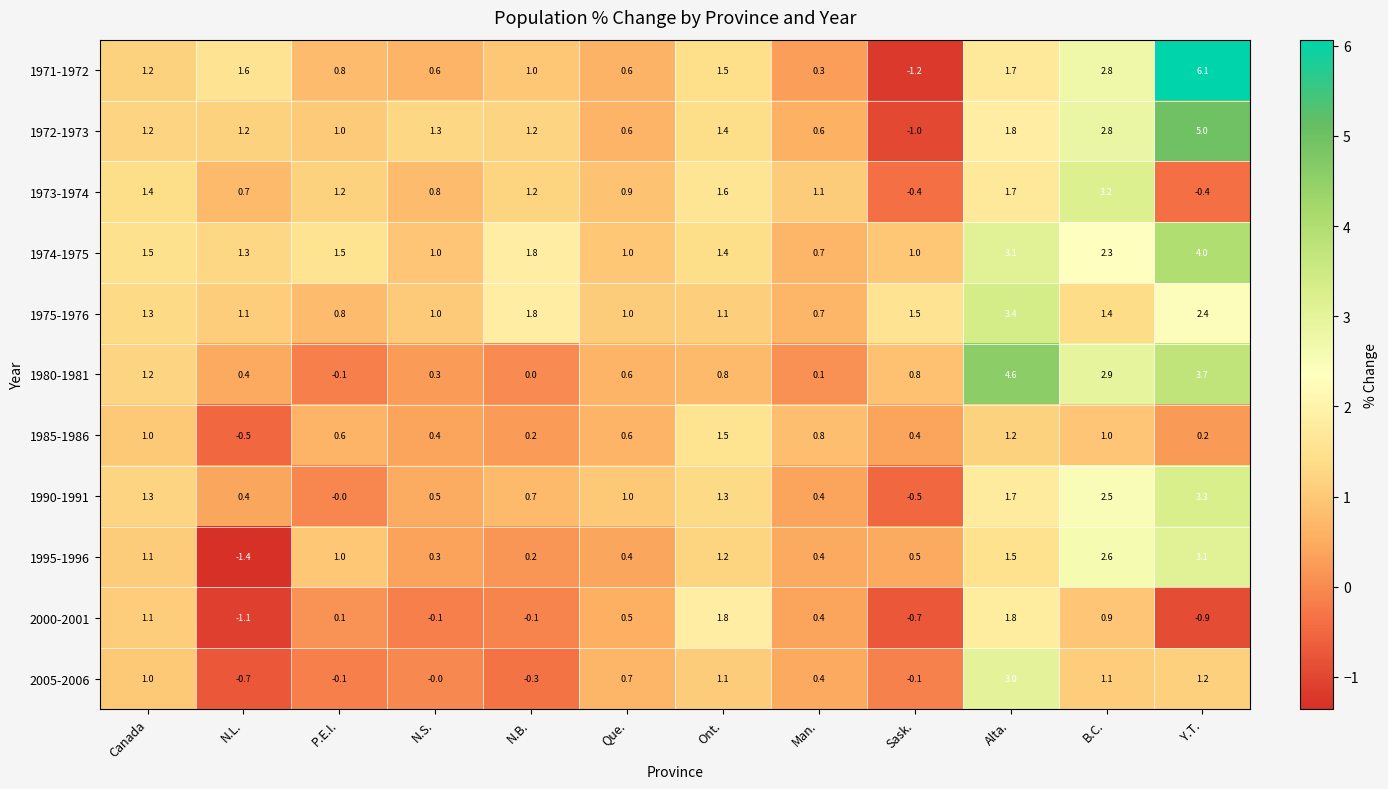

Between Ont. and Alta., which series saw the biggest shift?

1980-1981